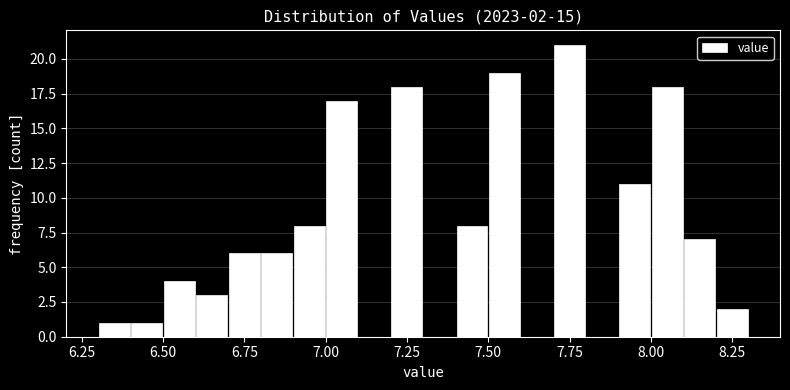

Around what value on the x-axis is the tallest bar? Give the approximate position of its centre, as read against the axis.

7.75